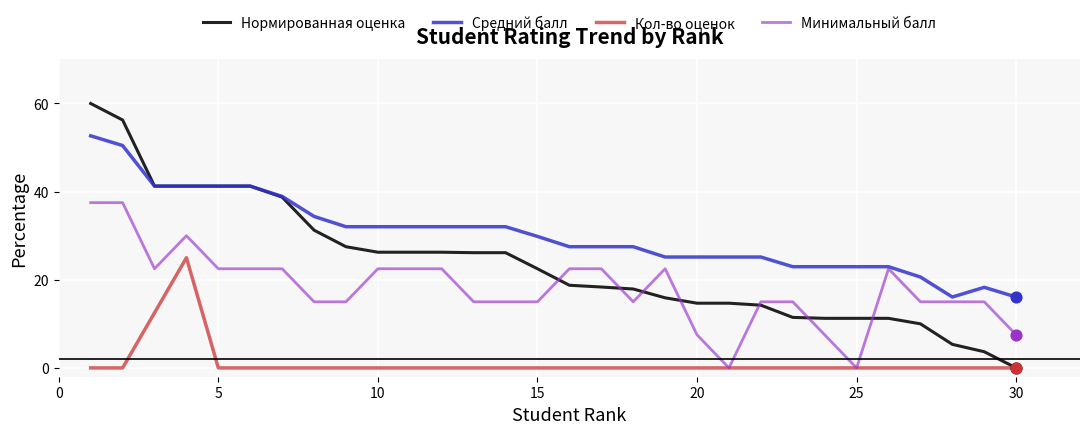

At how many categories does at least one series exceed 3?

30